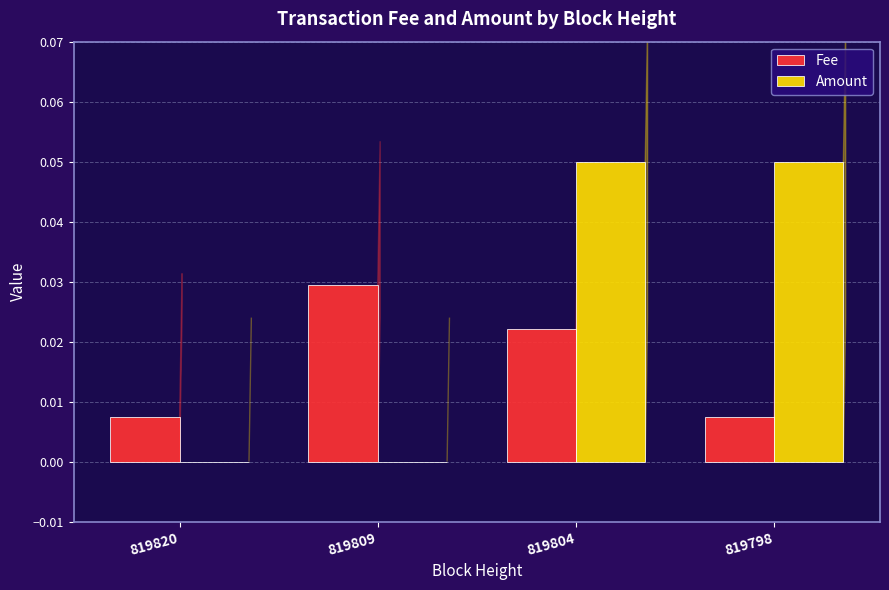

How many groups of bars are there?

4